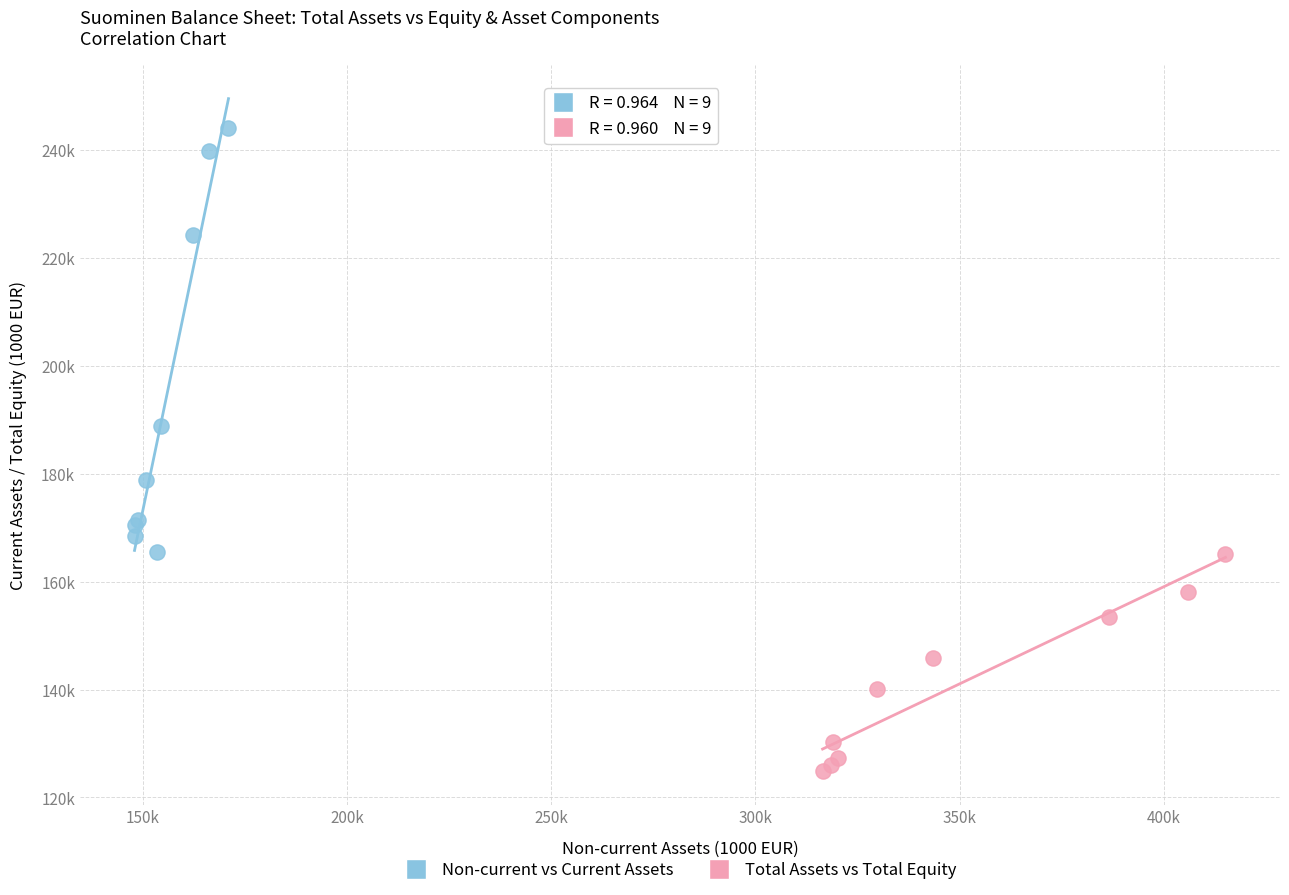

Which series has the widest spread of Y values?

Non-current vs Current Assets